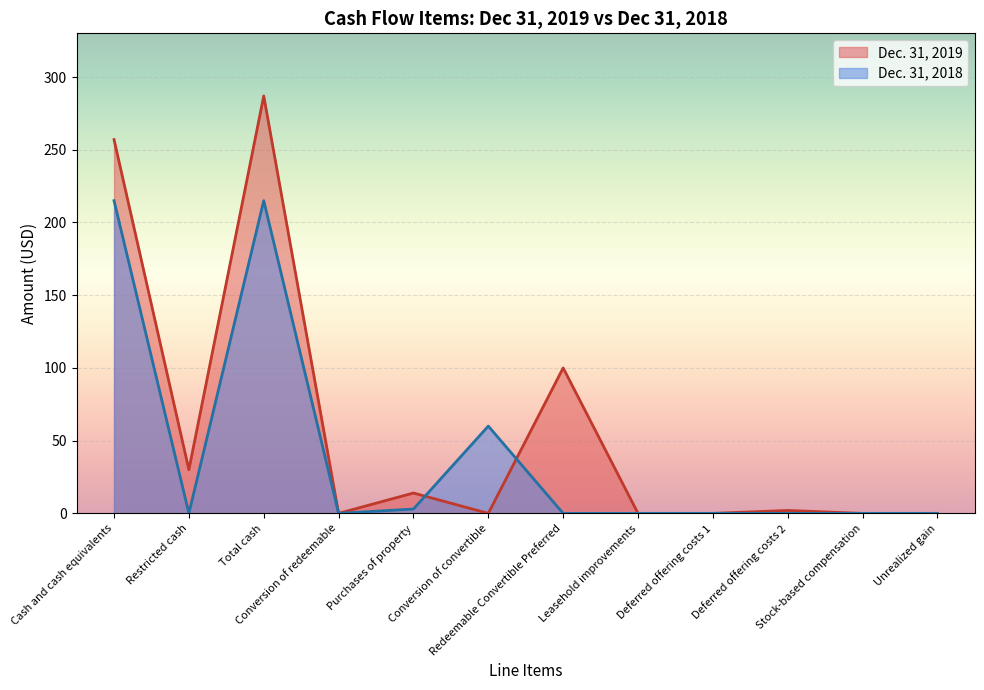

What is the label of the 1st point from the right?

Unrealized gain